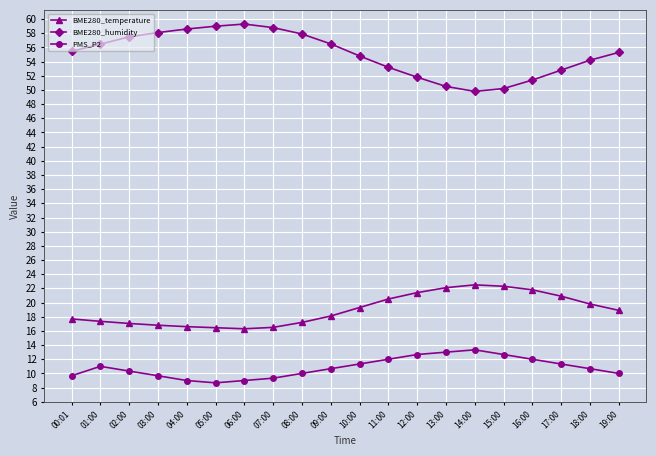

What is the difference between the PMS_P2 values at 06:00 and 12:00?

3.7